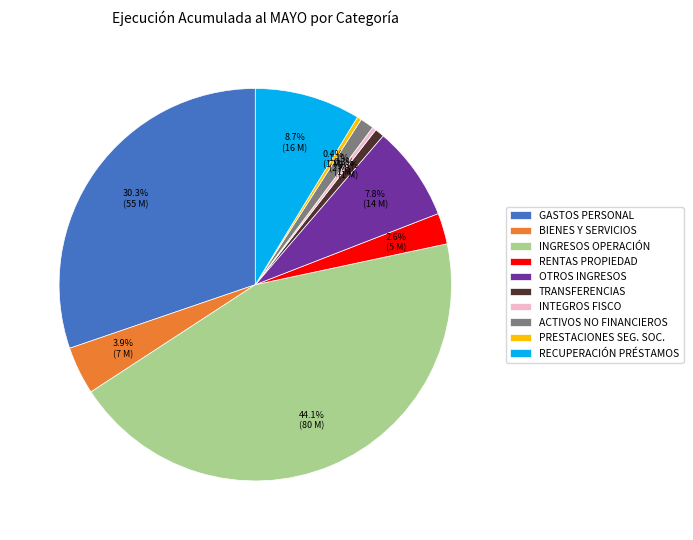

Is ACTIVOS NO FINANCIEROS the majority of the pie?

No